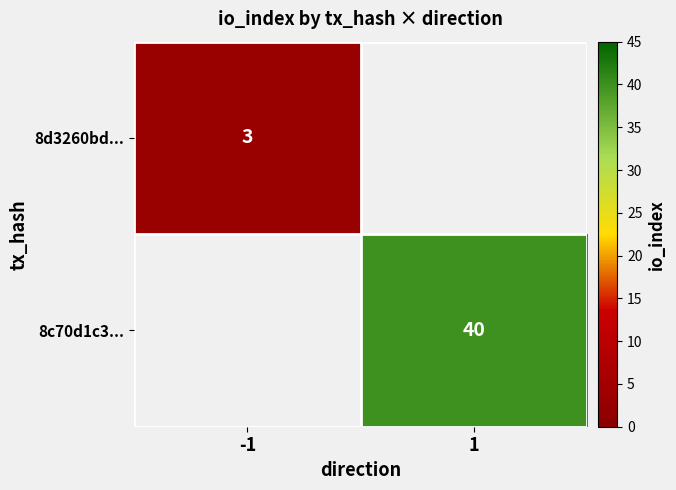

Is the value of 8d3260bd... at -1 greater than the value of 8c70d1c3... at 1?

No